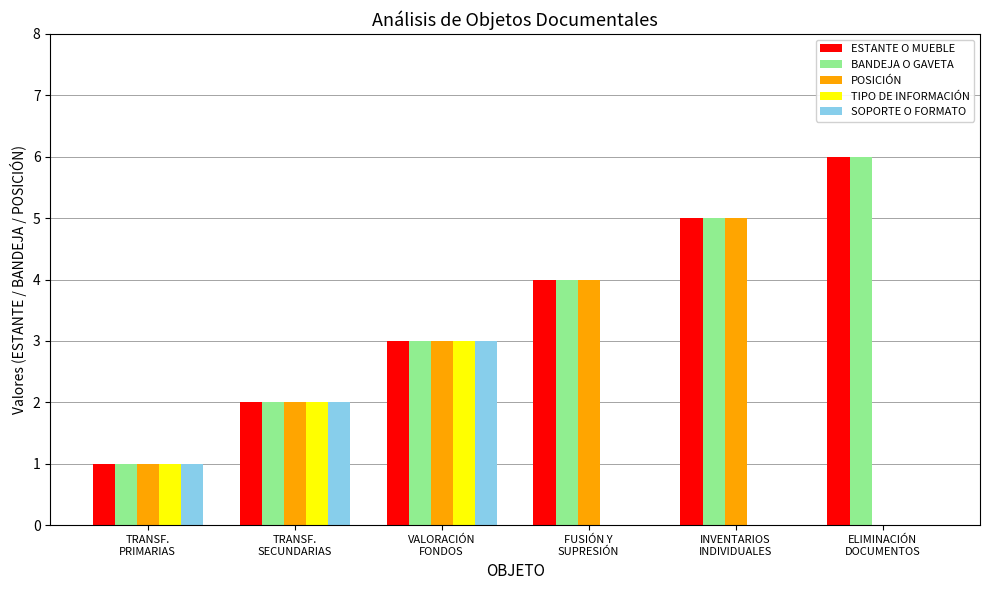

What is the sum of all POSICIÓN values?

15